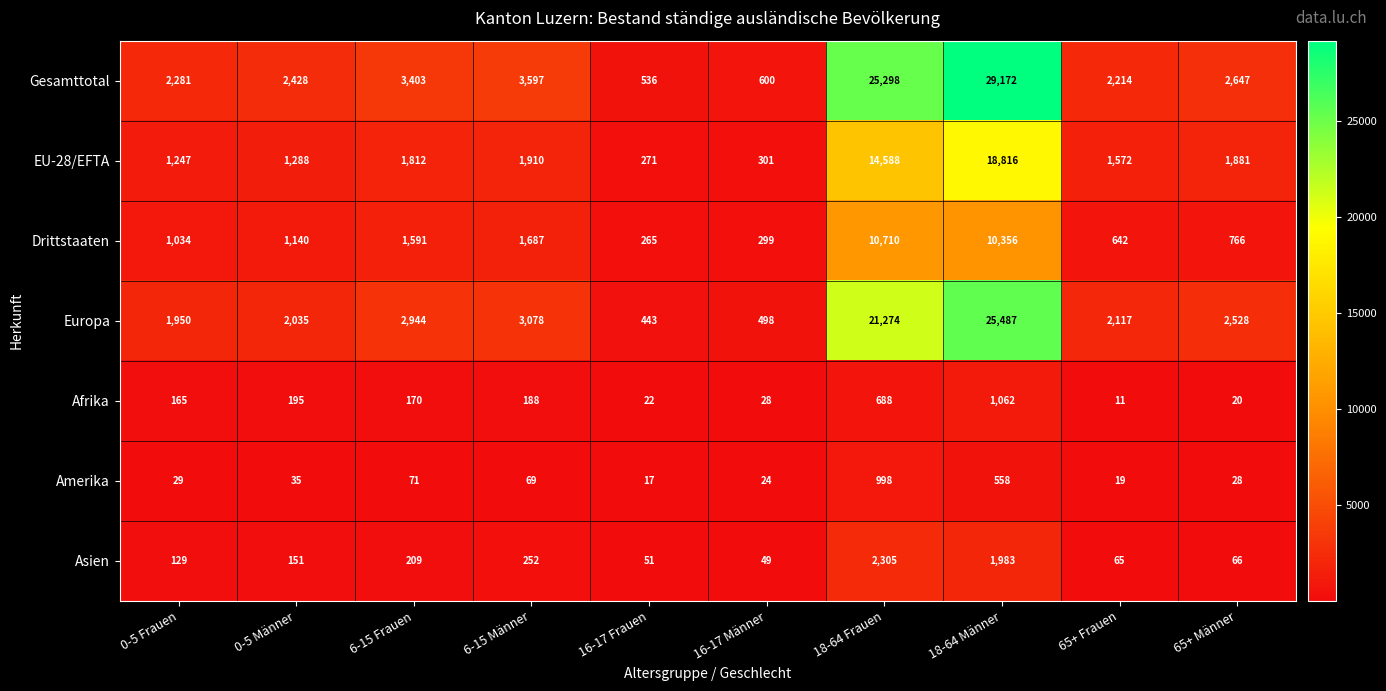

At which label is Afrika closest to 536?

18-64 Frauen